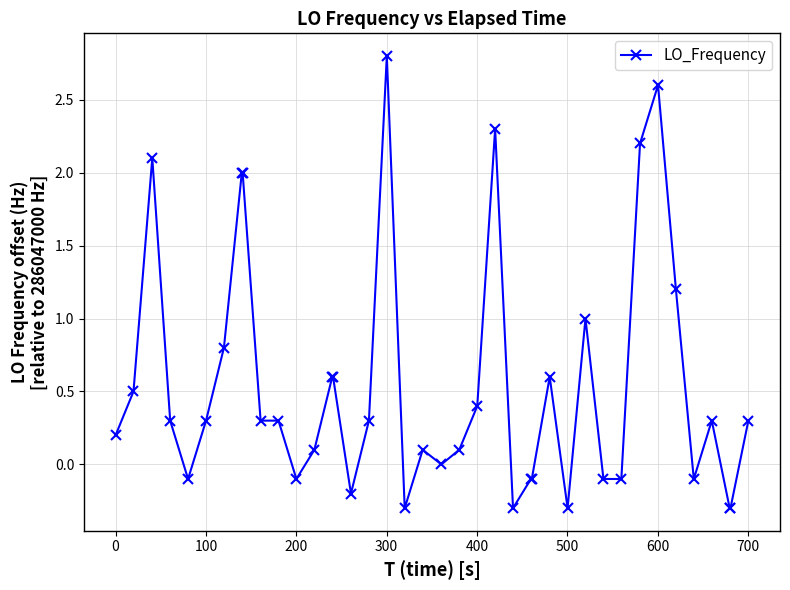

How many series are shown in this chart?

1